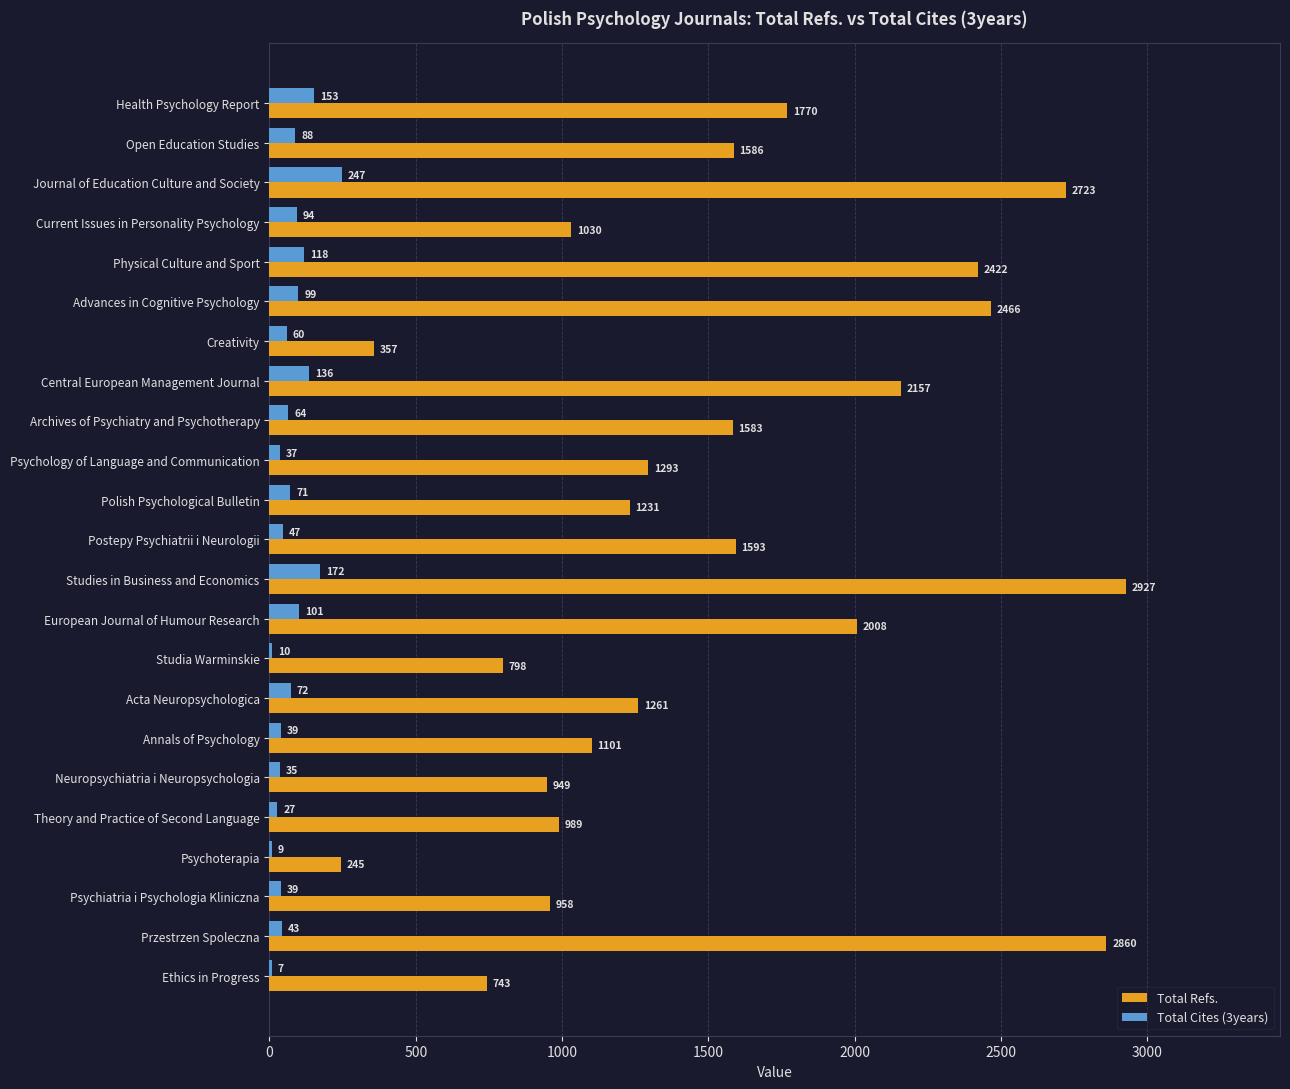

The value of Total Refs. at European Journal of Humour Research is 2008. True or false?

True